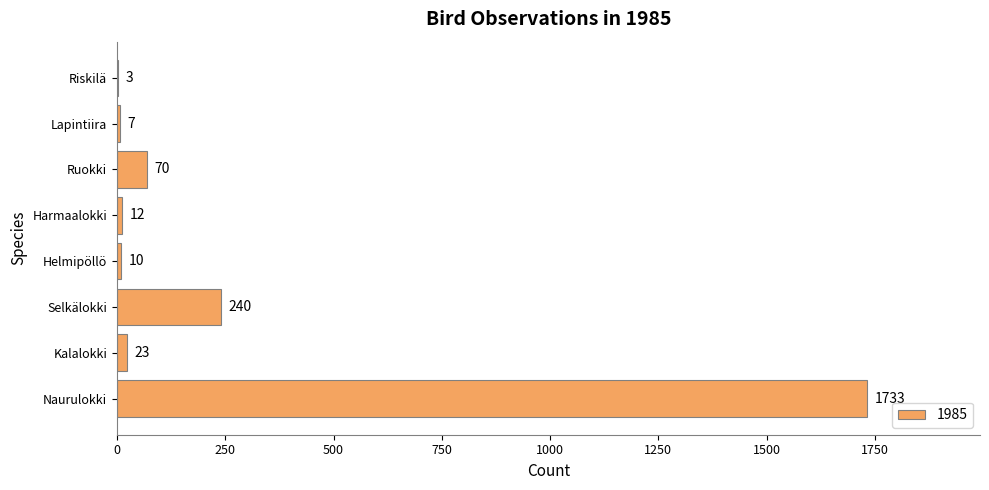

Where is the data nearest to the value 868?

Selkälokki